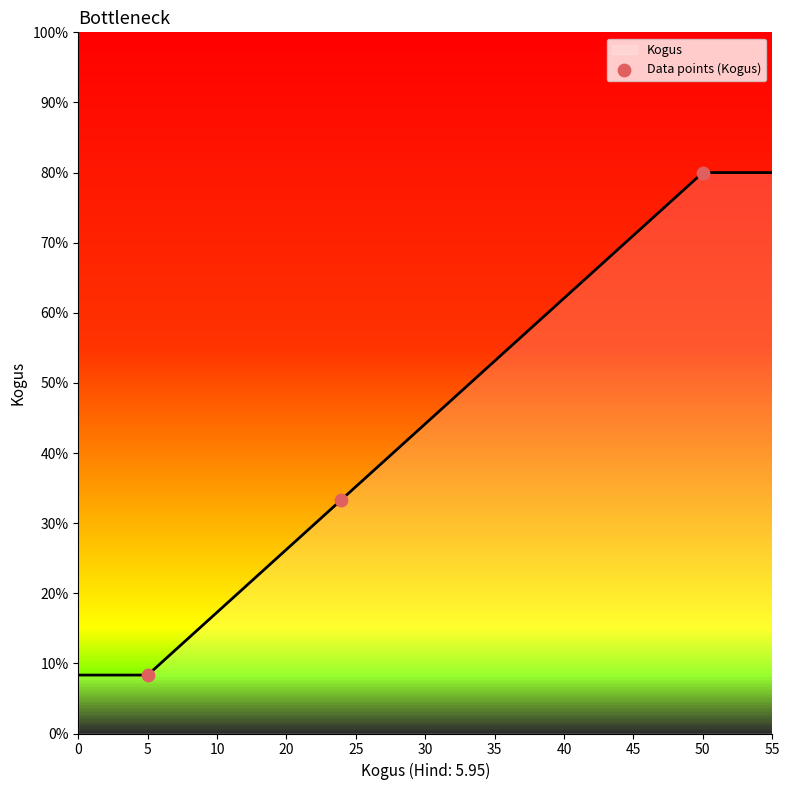

Which has a higher value, 5 or 10?

10